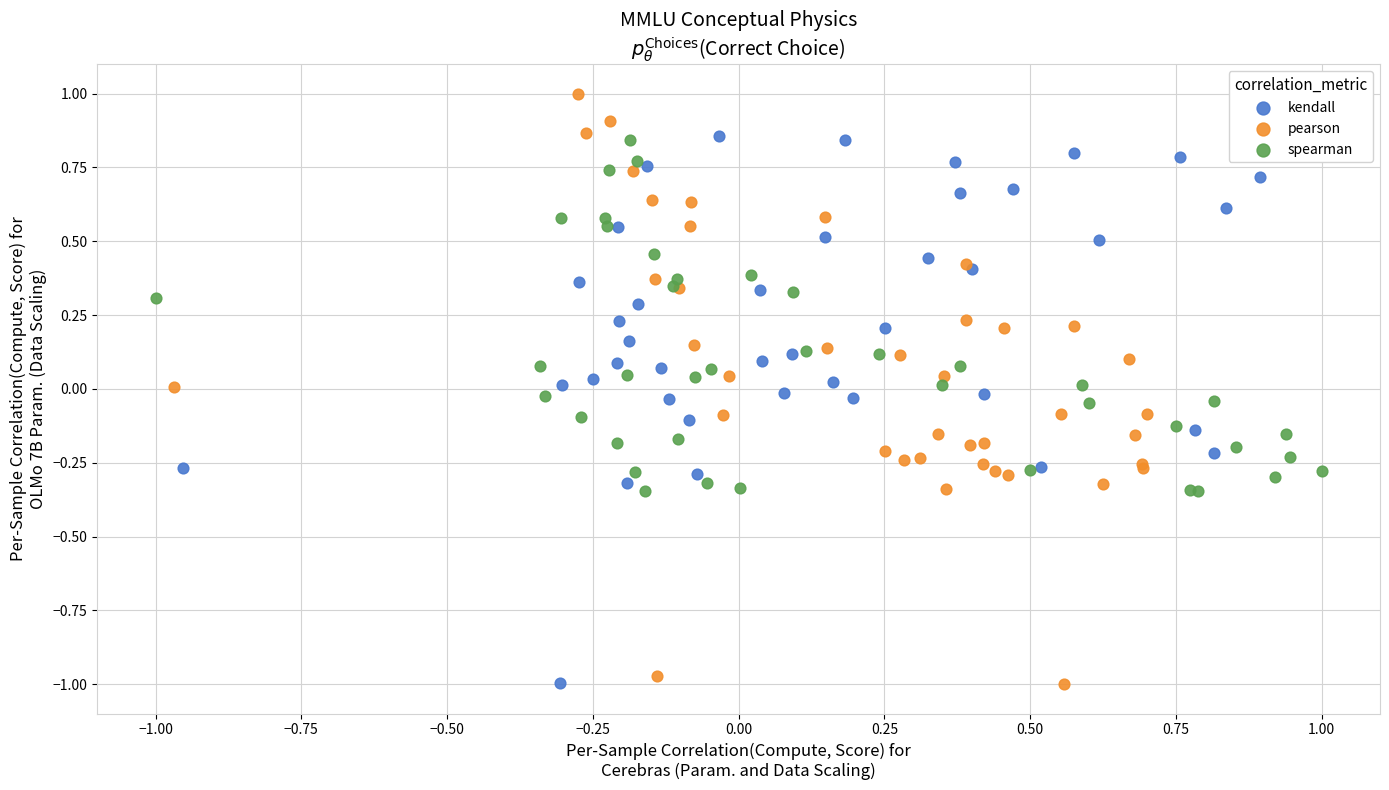

Which series reaches the maximum Y coordinate?

pearson